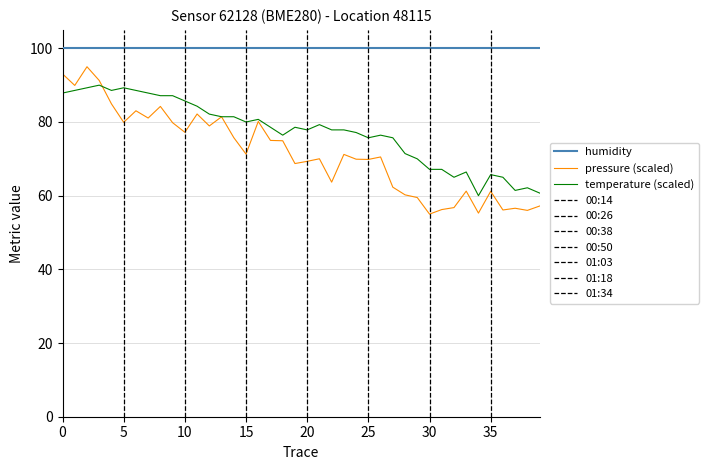

True or false: humidity and pressure (scaled) intersect in this chart.

False